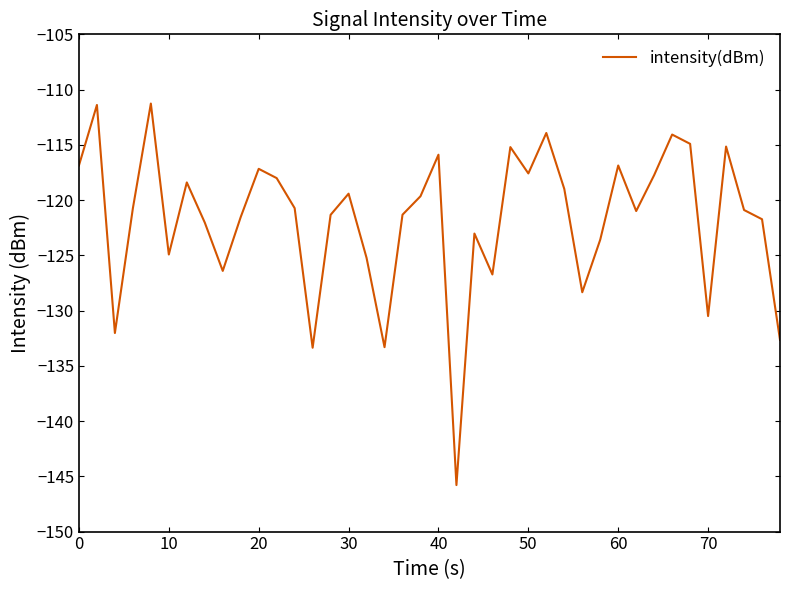

What is the maximum value shown in the chart?

-111.3